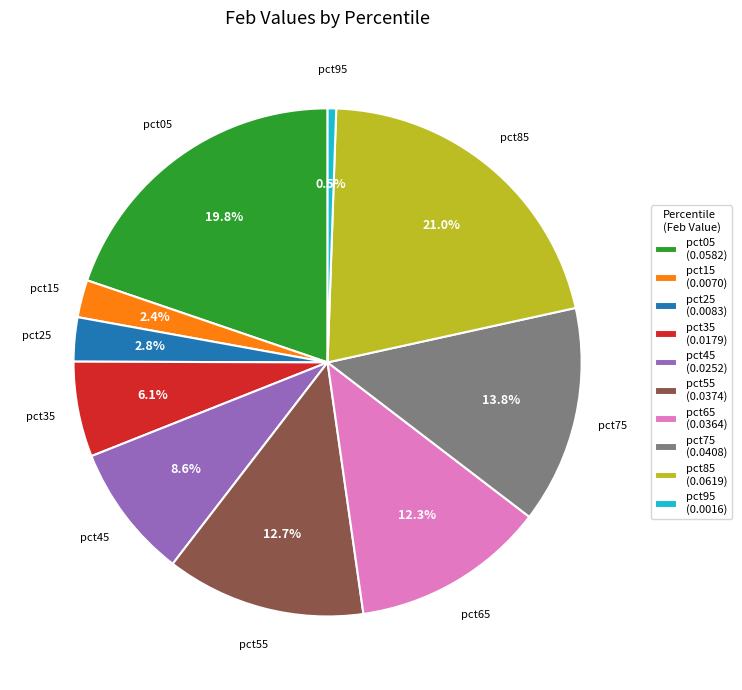

To the nearest percent, what percentage of the pie is pct55?

13%